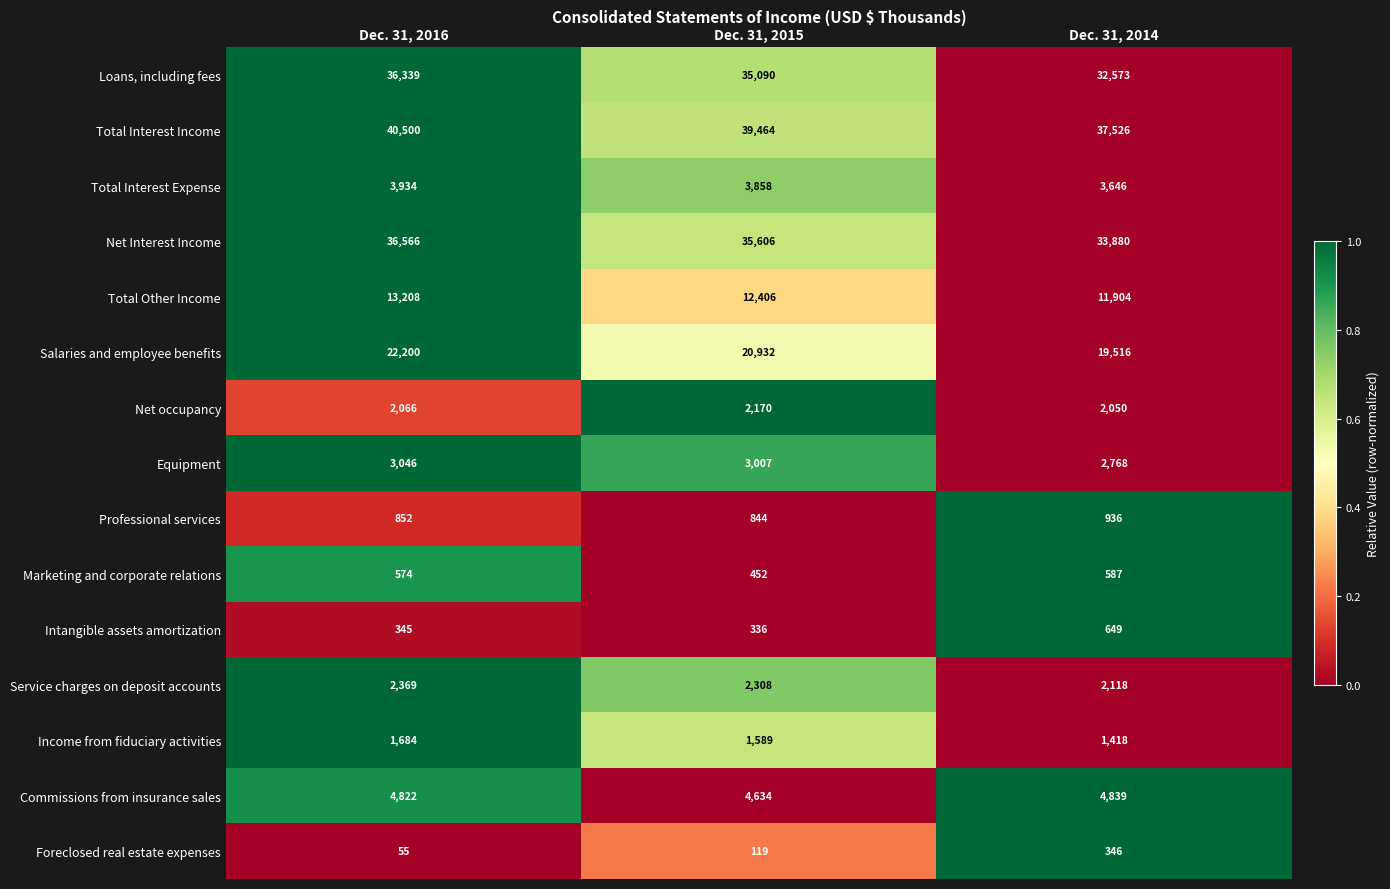

What is the difference between the maximum and second lowest values in the Net occupancy series?

104